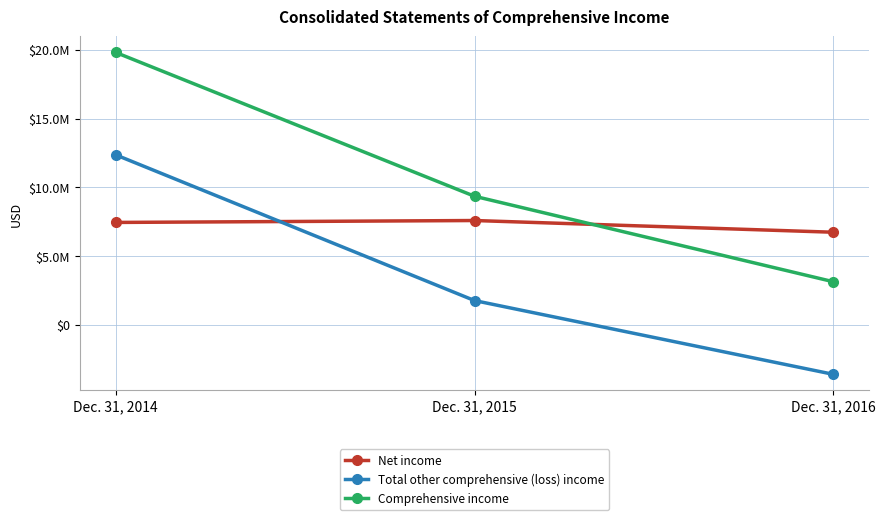

Between Dec. 31, 2014 and Dec. 31, 2016, which series saw the biggest shift?

Comprehensive income